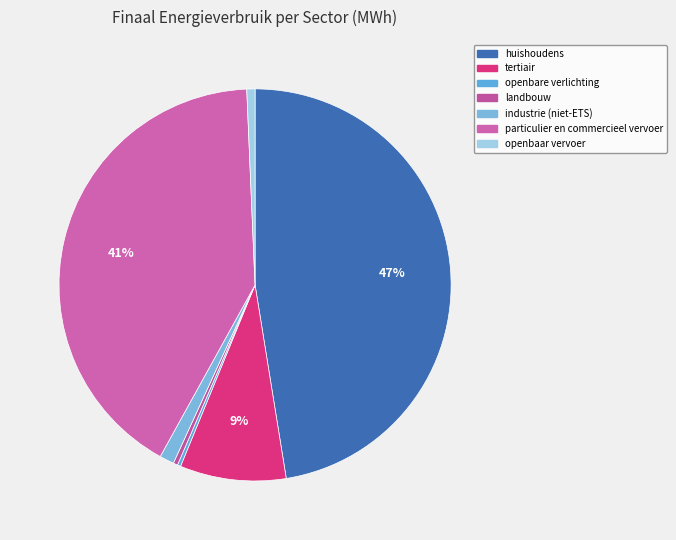

To the nearest percent, what percentage of the pie is particulier en commercieel vervoer?

41%